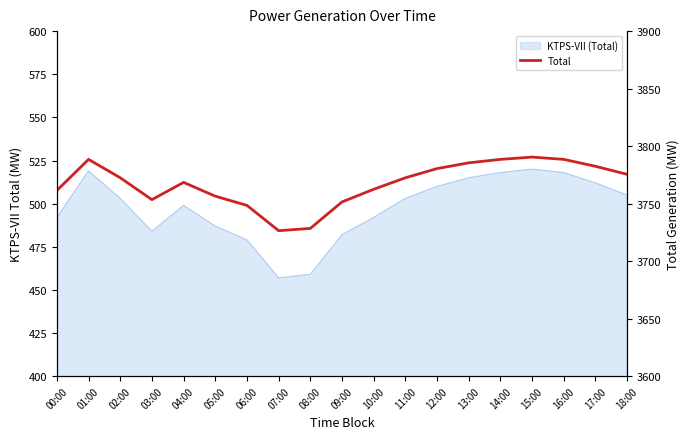

List the labels in order of value, smallest first.

07:00, 08:00, 06:00, 09:00, 03:00, 05:00, 00:00, 10:00, 04:00, 02:00, 11:00, 18:00, 12:00, 17:00, 13:00, 01:00, 14:00, 16:00, 15:00